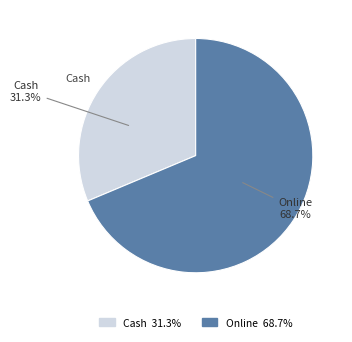

Rank the categories by value from lowest to highest.

Cash, Online